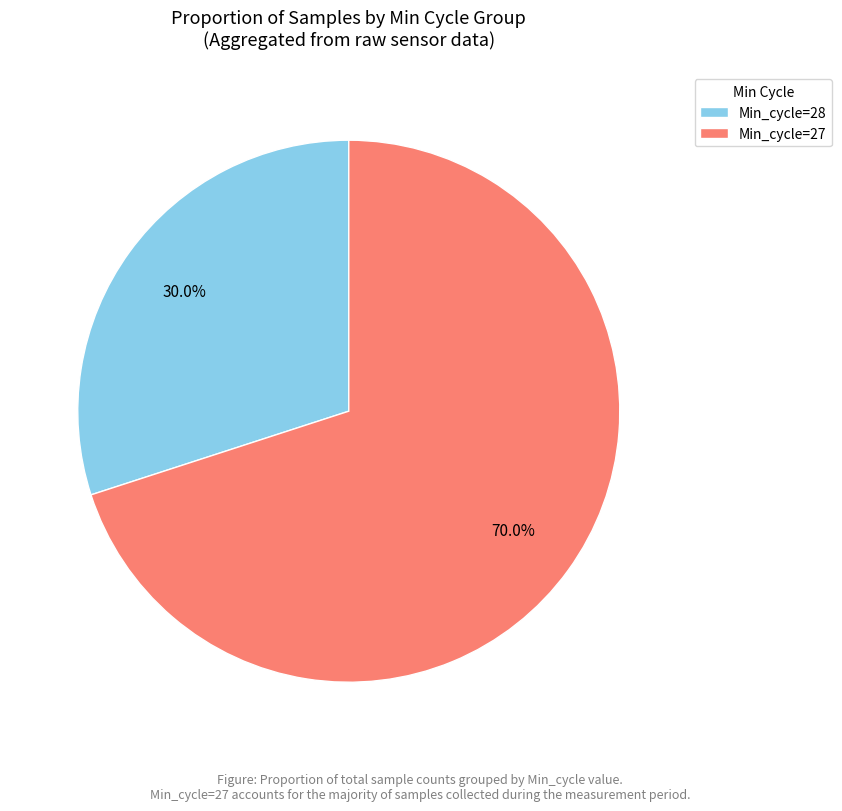

Is there any slice that represents more than half of the pie?

Yes